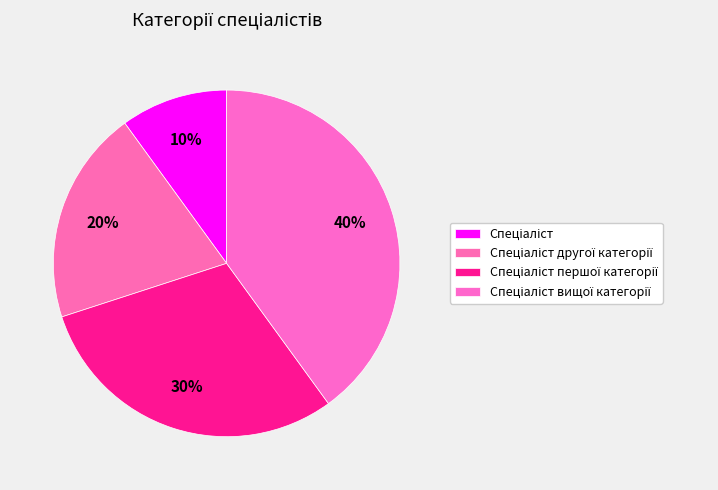

To the nearest percent, what is the difference between the Спеціаліст вищої категорії and Спеціаліст першої категорії slice percentages?

10%